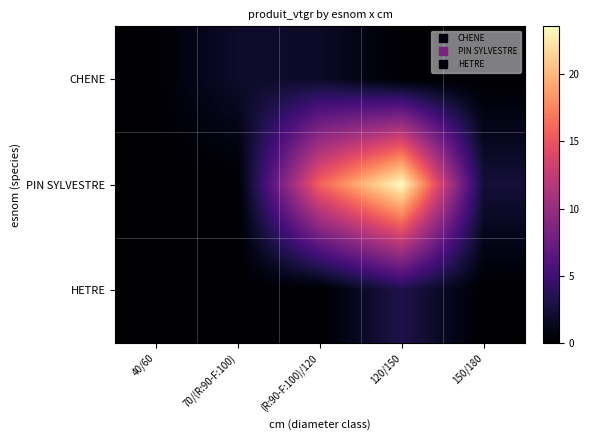

Which series changed the most between 40/60 and 120/150?

PIN SYLVESTRE